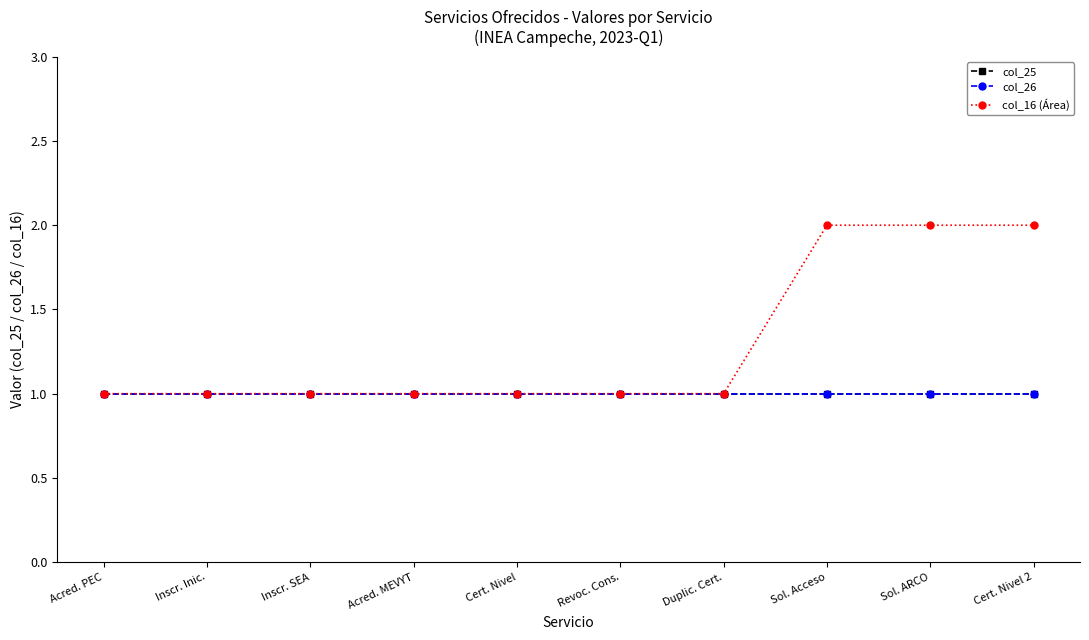

Does the chart have visible grid lines?

No